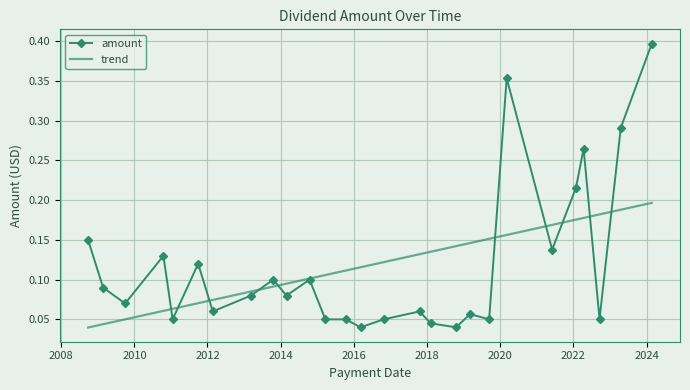

At which category does the data reach its first local peak?

2010-10-18